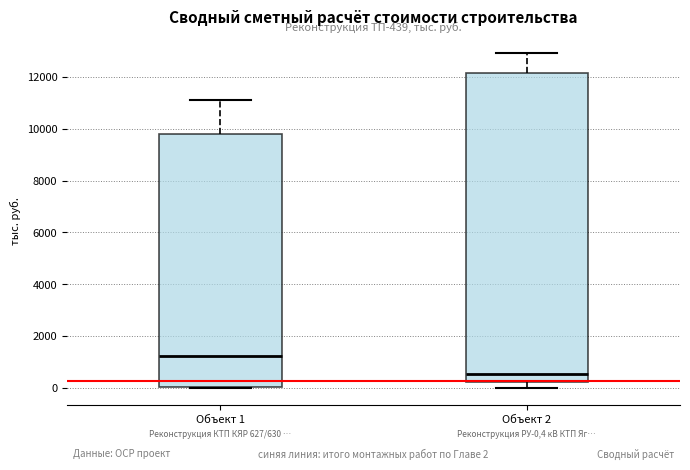

Which box is the tallest, from its lower edge to its upper edge?

Объект 2